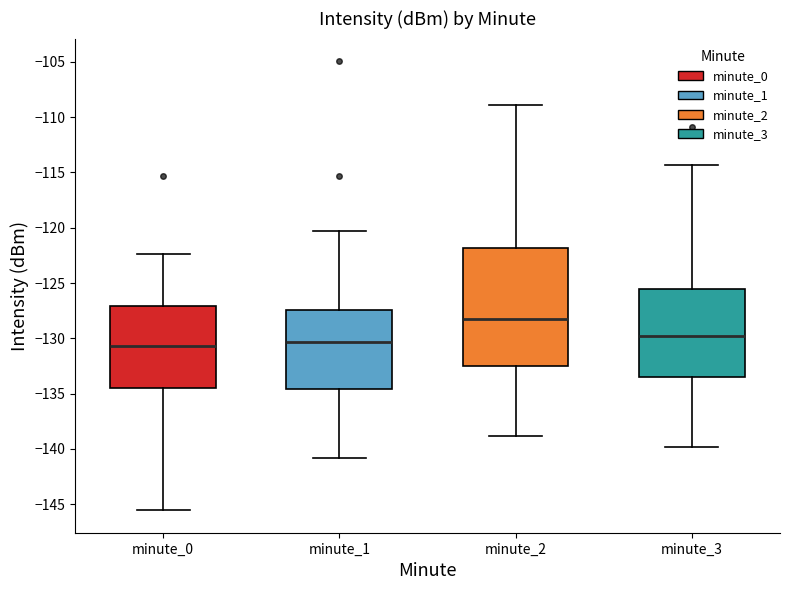

Comparing the boxes themselves (not the whiskers), which one is the tallest?

minute_2